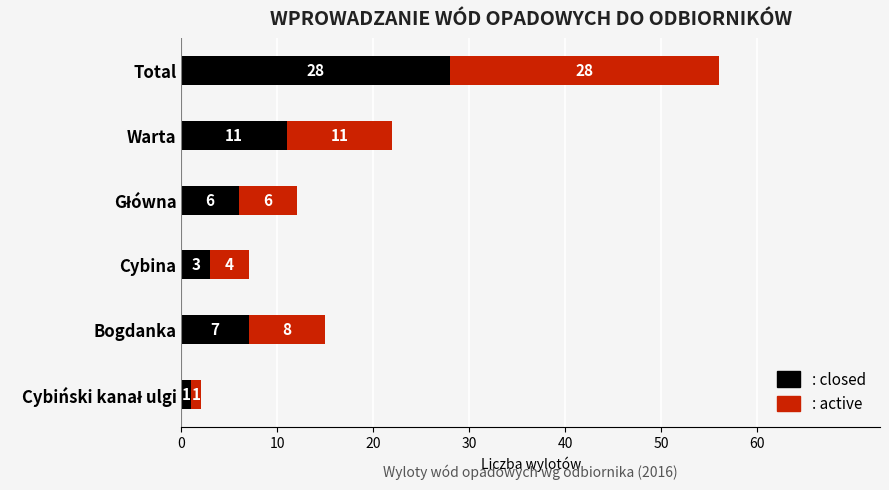

At which category is the sum across all series the highest?

Total